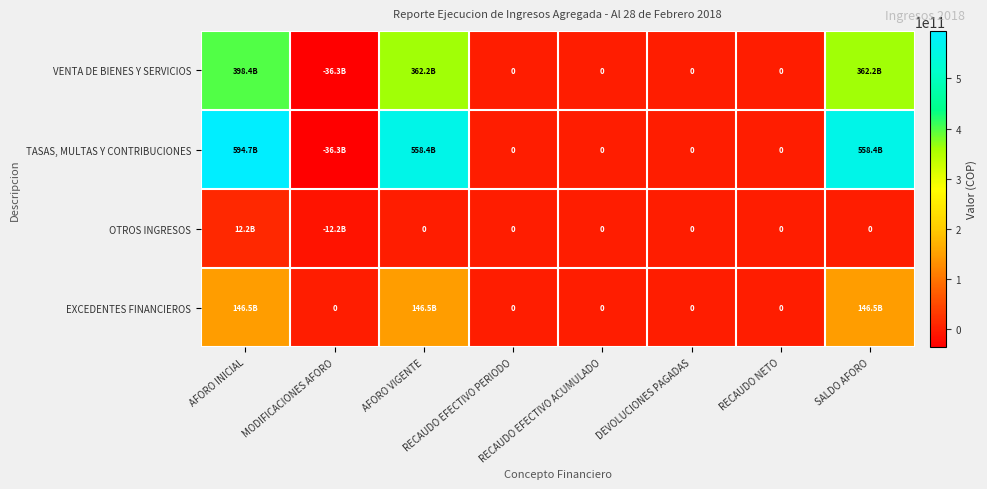

At how many categories does at least one series exceed 173770445975?

3